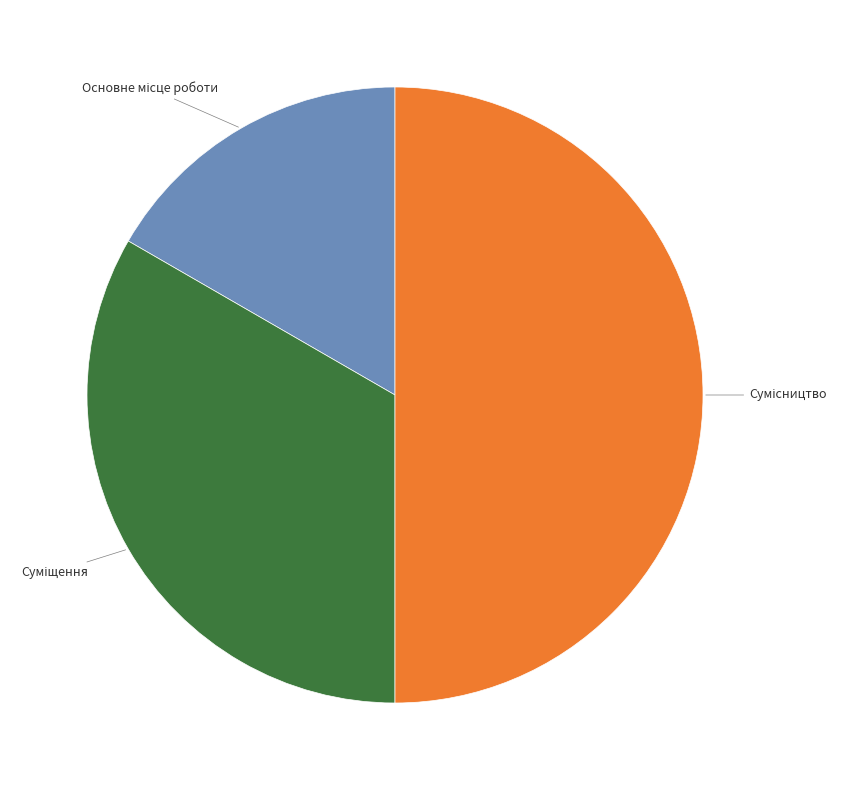

How many slices are in this pie chart?

3